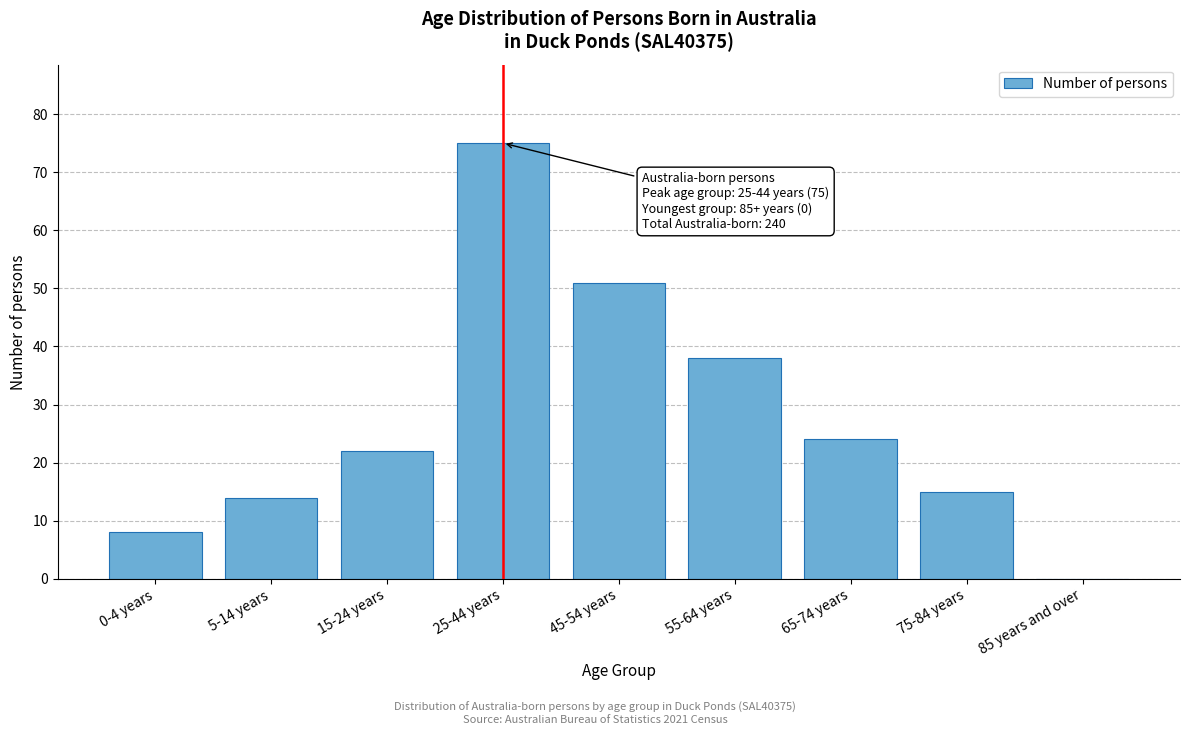

Reading left to right, what are all the values shown in this chart?

0-4 years=8	5-14 years=14	15-24 years=22	25-44 years=75	45-54 years=51	55-64 years=38	65-74 years=24	75-84 years=15	85 years and over=0